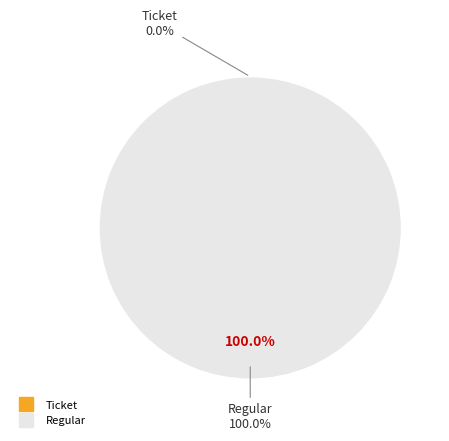

Is the sum of Regular and Ticket greater than half?

Yes